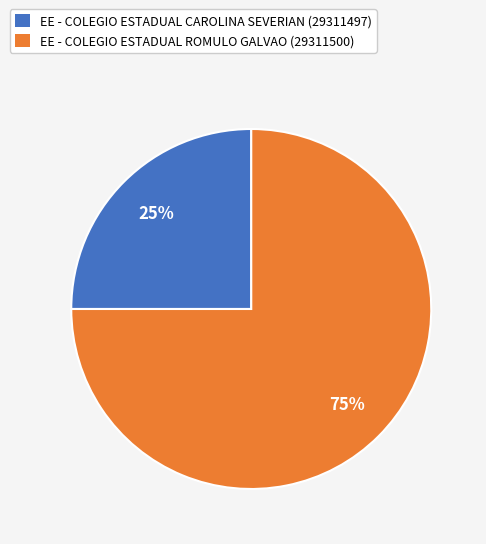

To the nearest percent, what is the average slice percentage?

50%